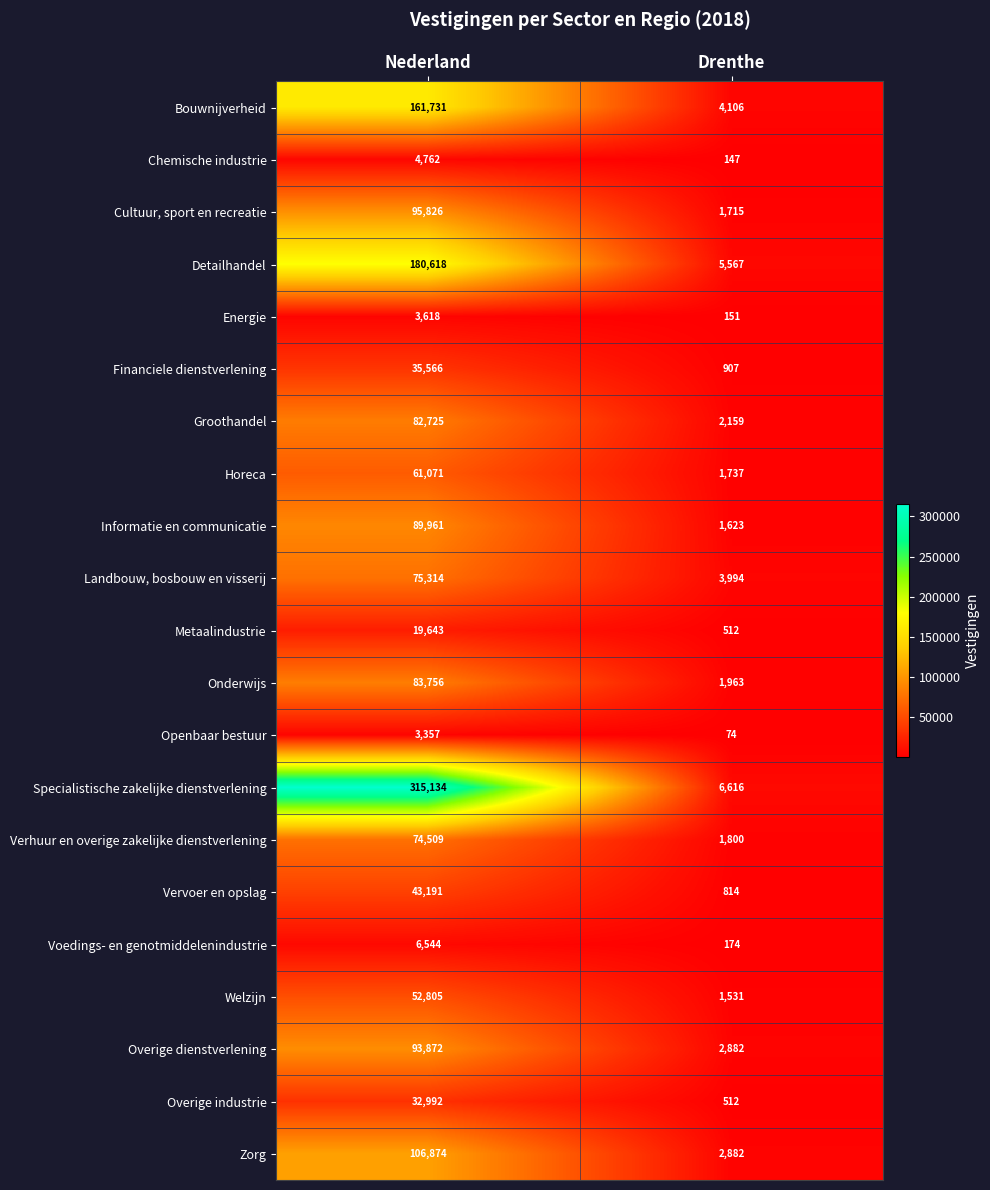

Between Nederland and Drenthe, which series saw the biggest shift?

Specialistische zakelijke dienstverlening